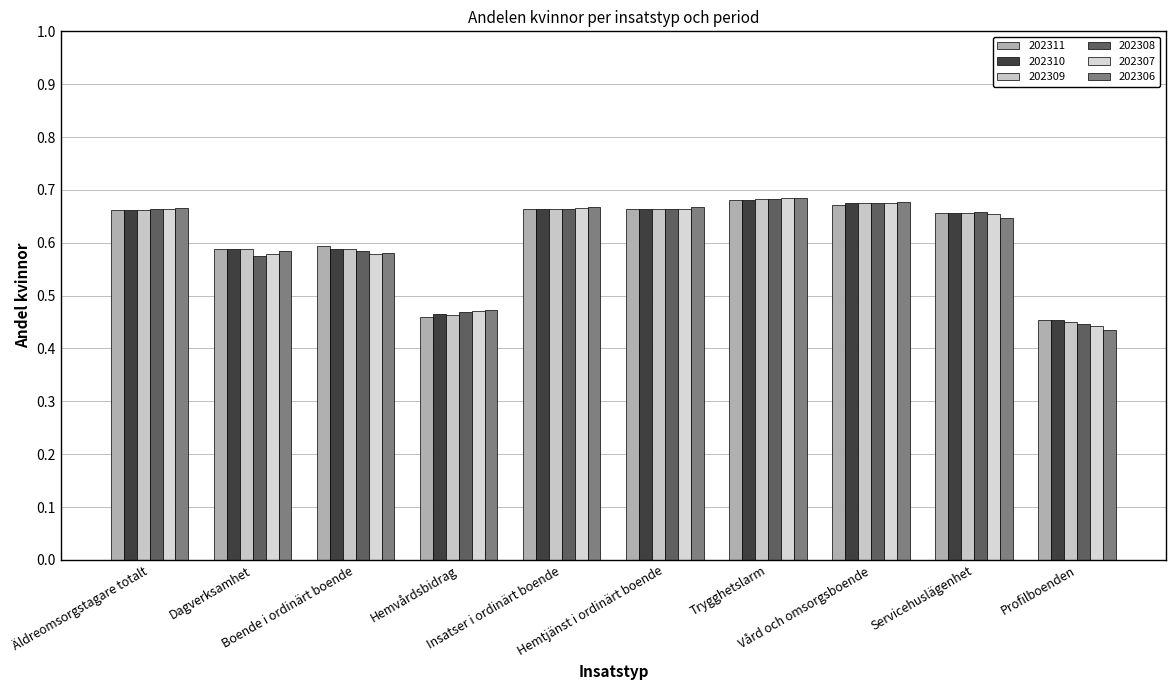

Is it true that 202306 equals 0.4 at Profilboenden?

True